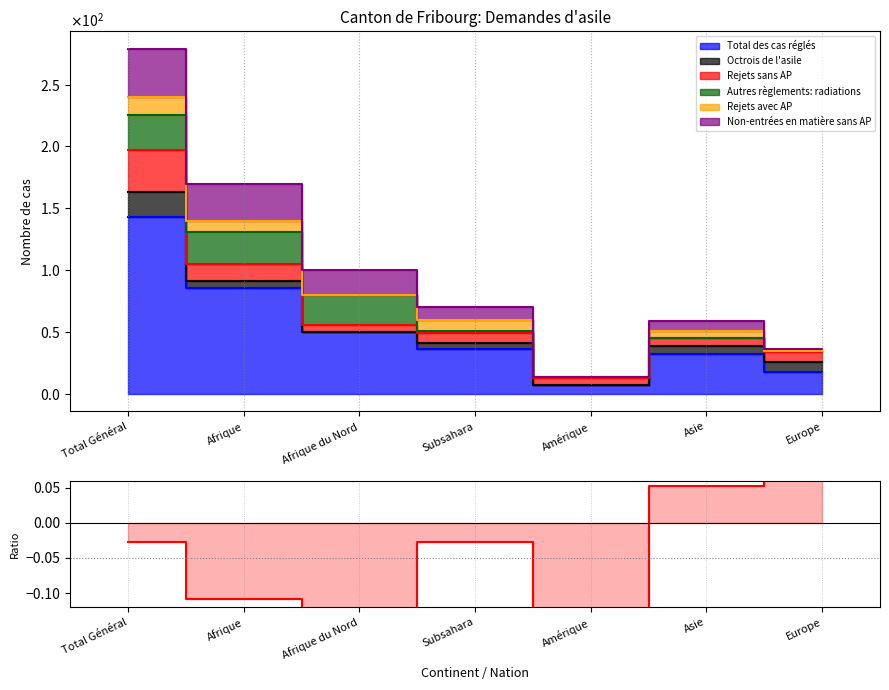

What is the sum of all values?

-0.2